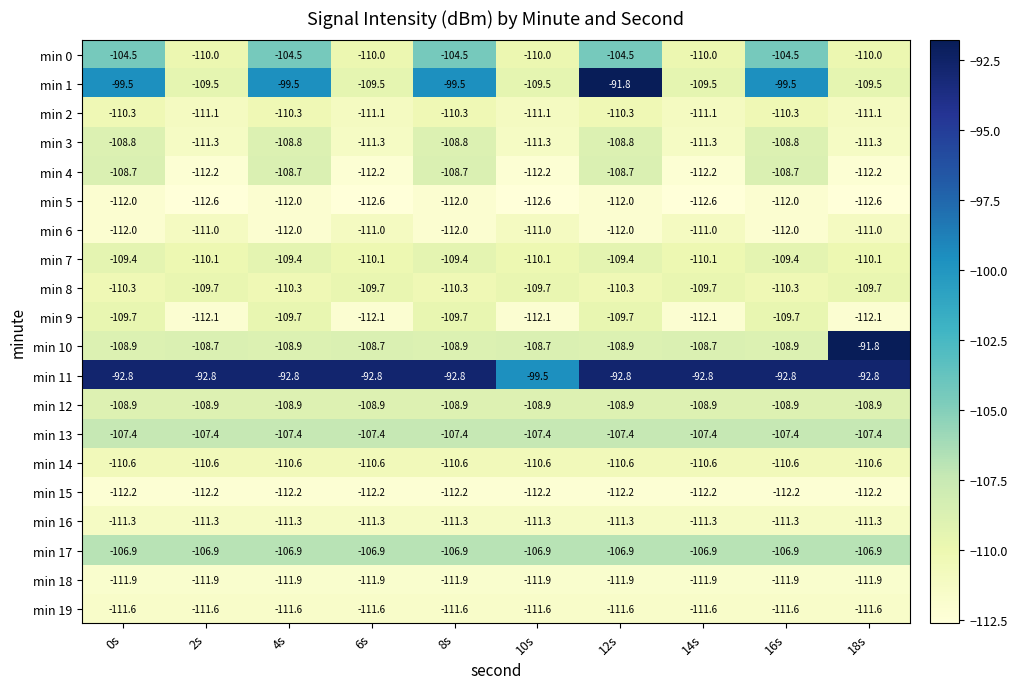

What value does the min 14 series have at 6s?

-110.6